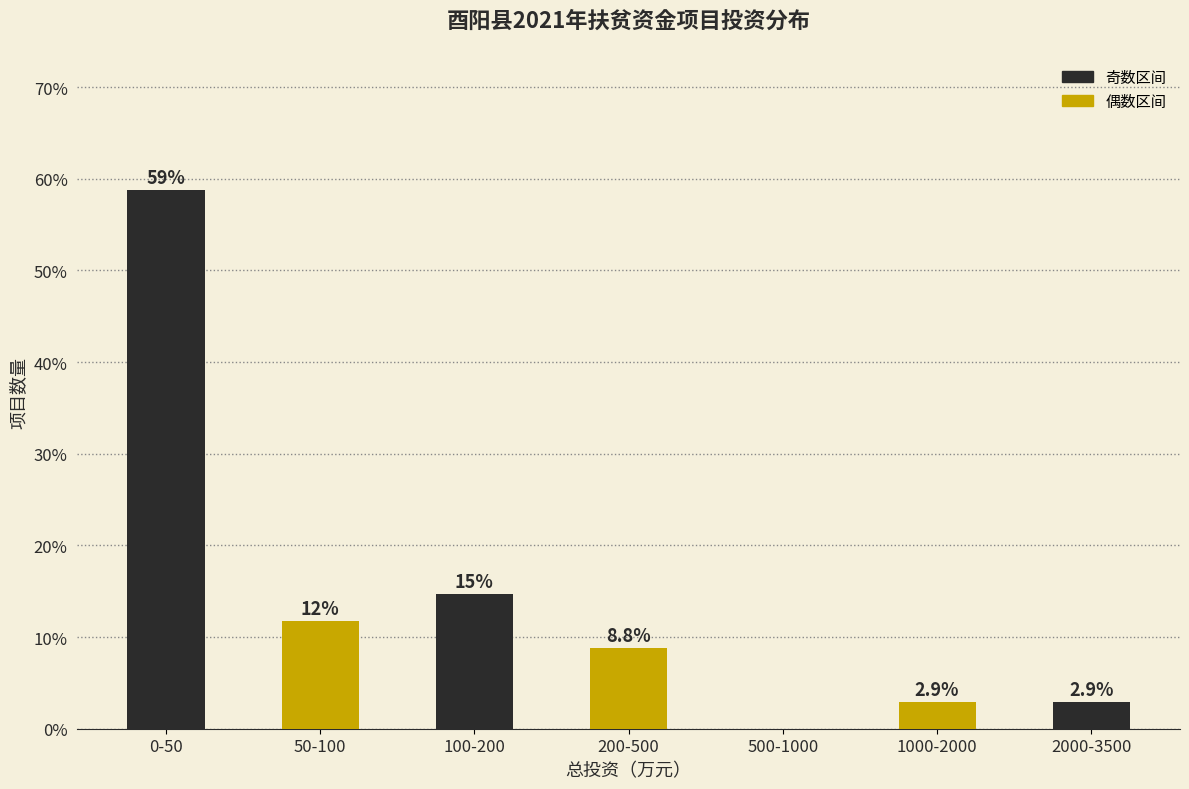

Reading left to right, what are all the values shown in this chart?

0-50=58.8	50-100=11.8	100-200=14.7	200-500=8.8	500-1000=0.0	1000-2000=2.9	2000-3500=2.9